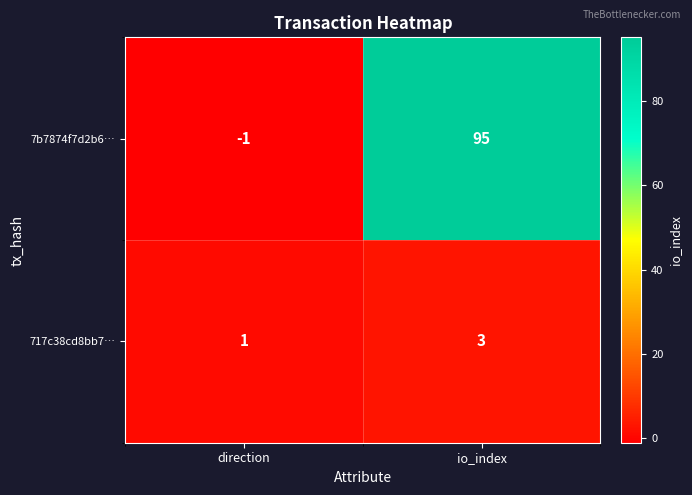

How many series are shown in this chart?

2